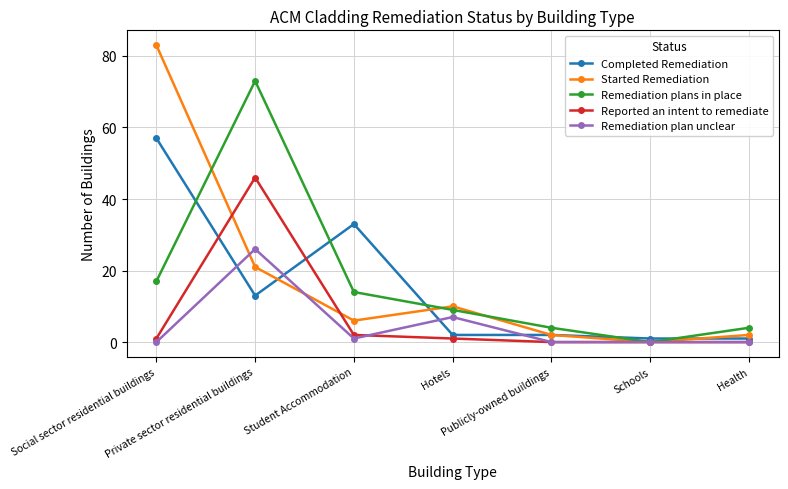

The value of Completed Remediation at Private sector residential buildings is 4. True or false?

False